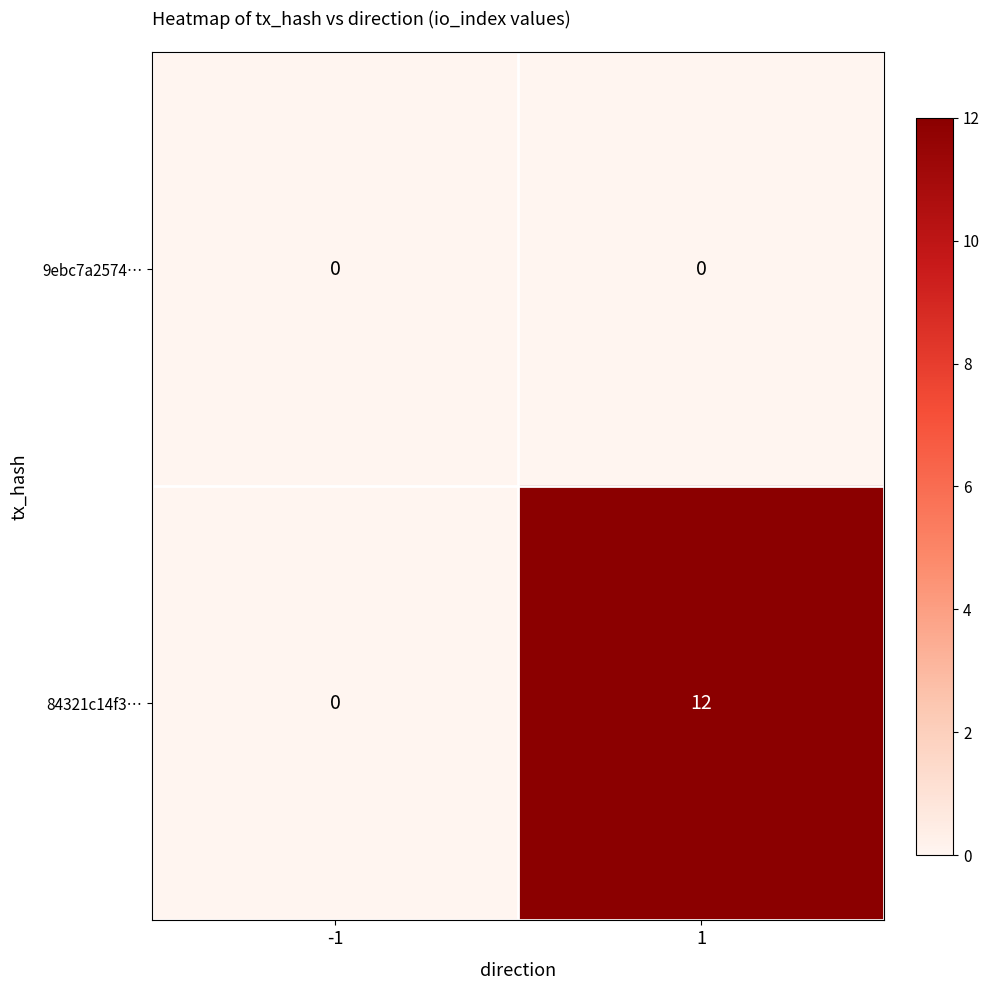

Reading left to right, list all the values displayed in this chart.

9ebc7a2574…: 0	0
84321c14f3…: 0	12